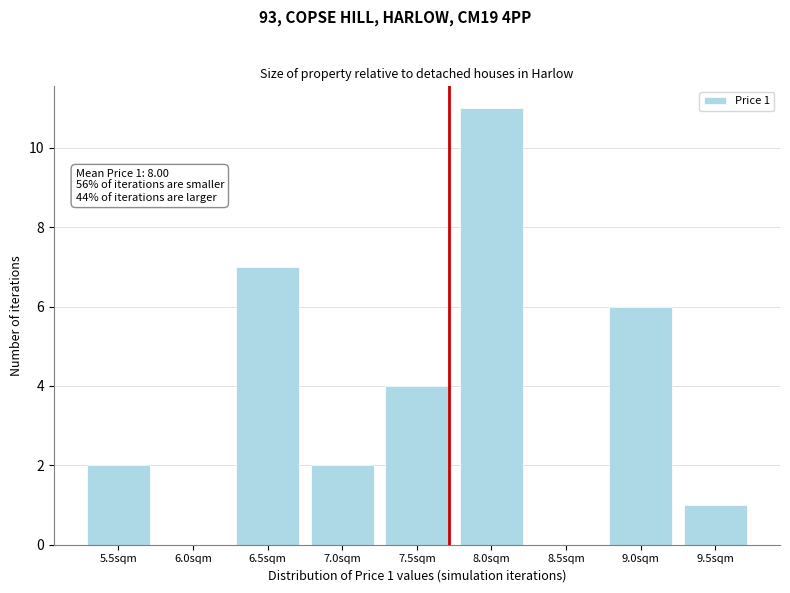

Reading left to right, transcribe all the data shown in this chart.

5.5sqm=2	6.0sqm=0	6.5sqm=7	7.0sqm=2	7.5sqm=4	8.0sqm=11	8.5sqm=0	9.0sqm=6	9.5sqm=1